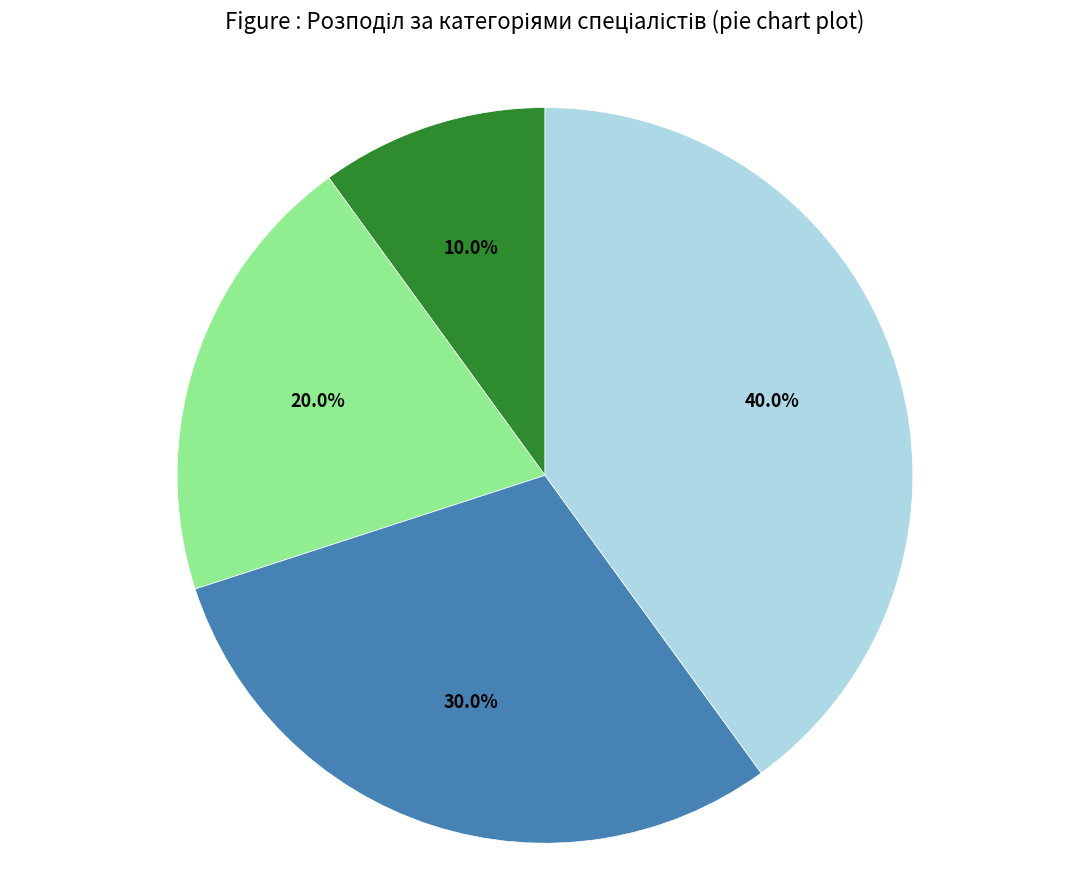

Is there a majority slice in this chart?

No